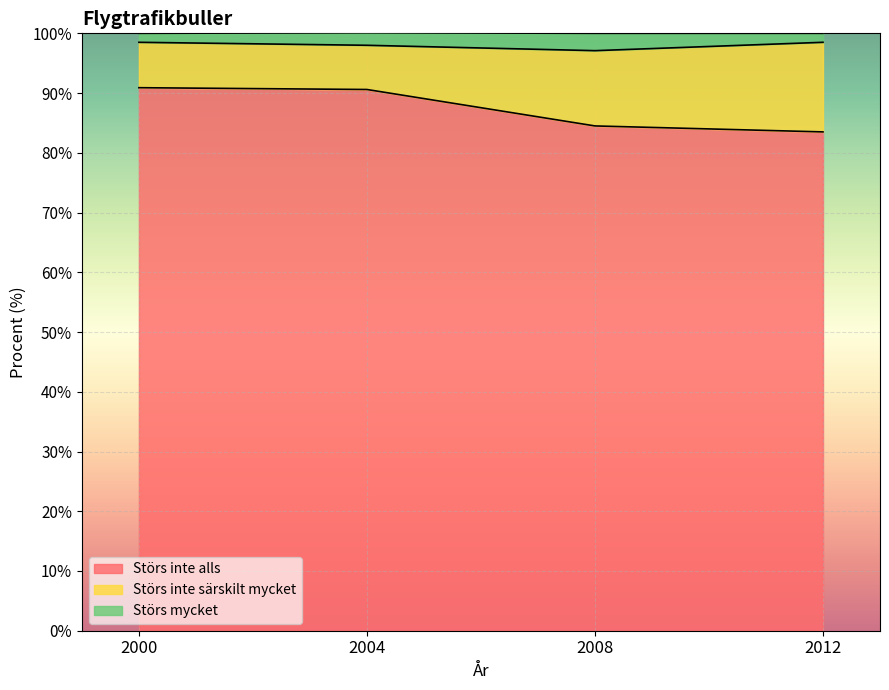

True or false: Störs inte alls has a value of 90.6 at 2004.

True